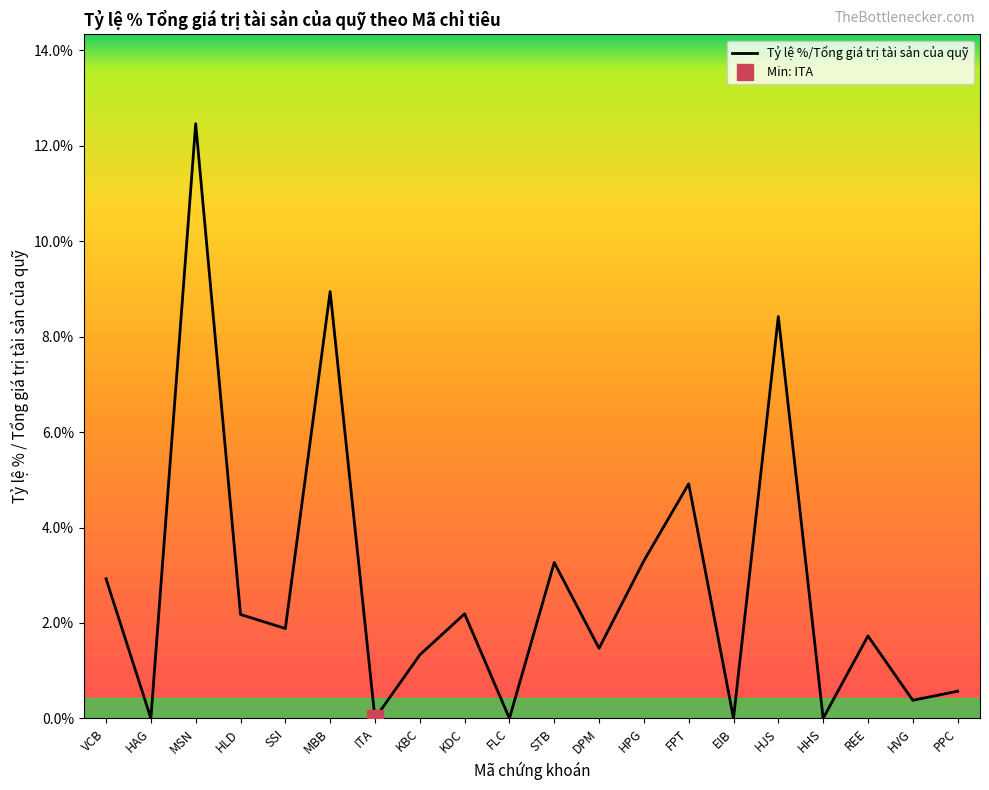

The value at FPT is 0.0. True or false?

True